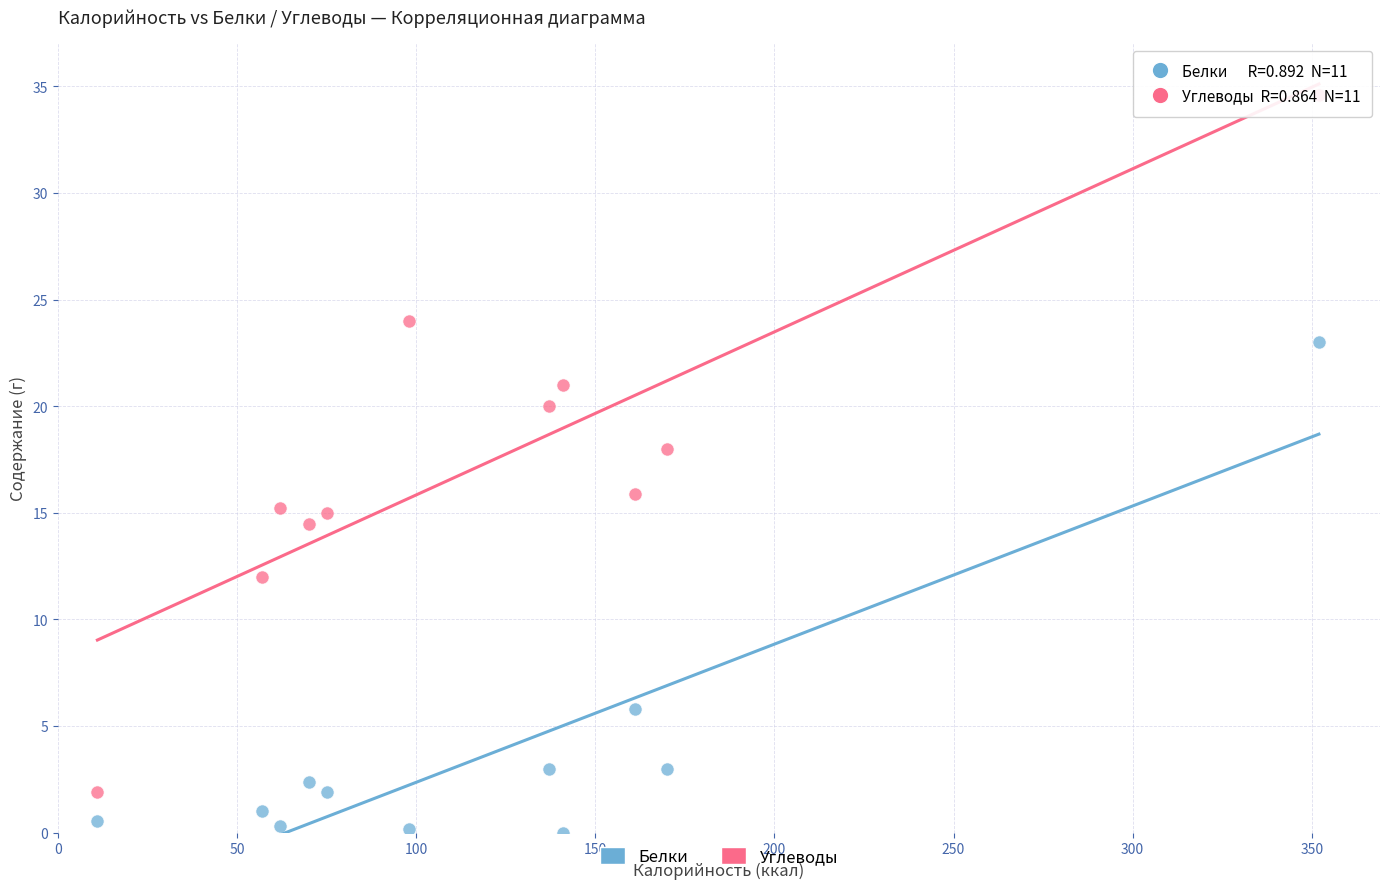

Across all data points, what is the range of Y values (max minus min)?

34.6